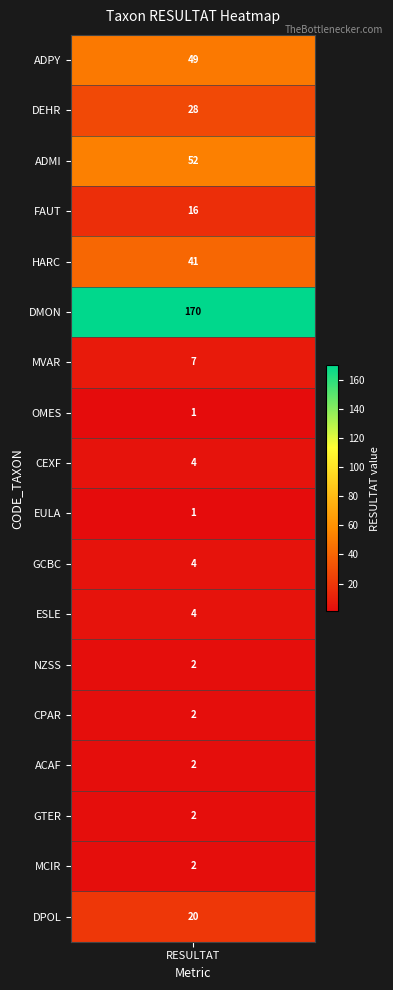

Is it true that the value at 5 is 170?

True